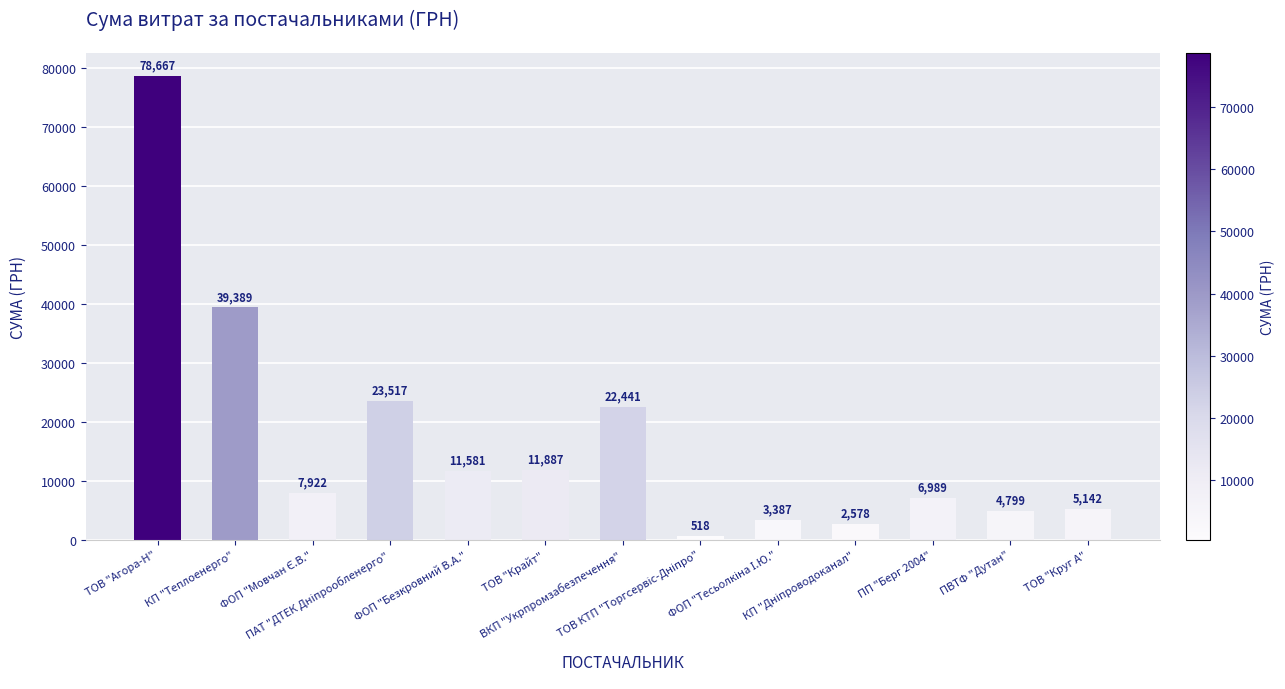

What is the average value?

16832.1